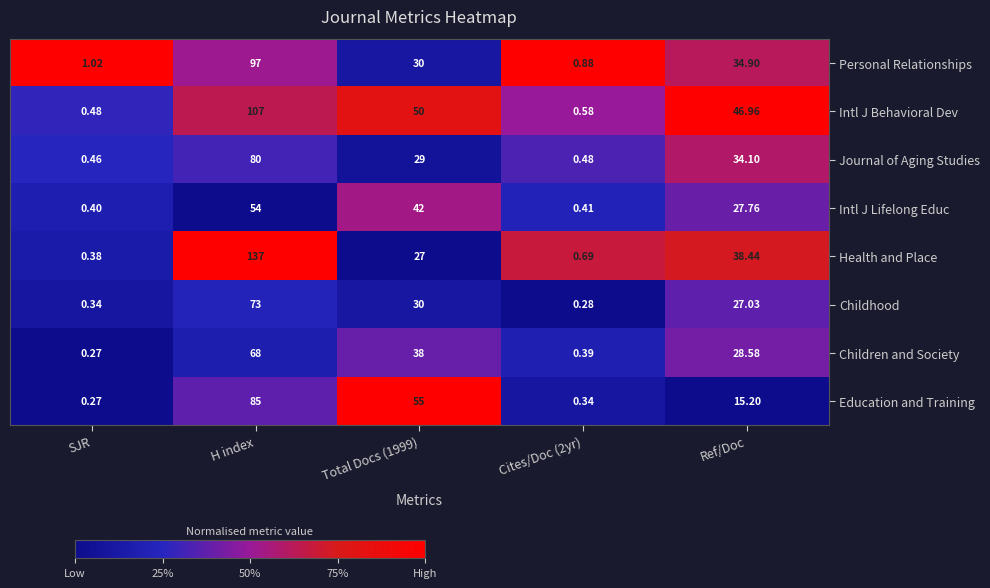

Which category has the lowest value in the Health and Place series?

SJR